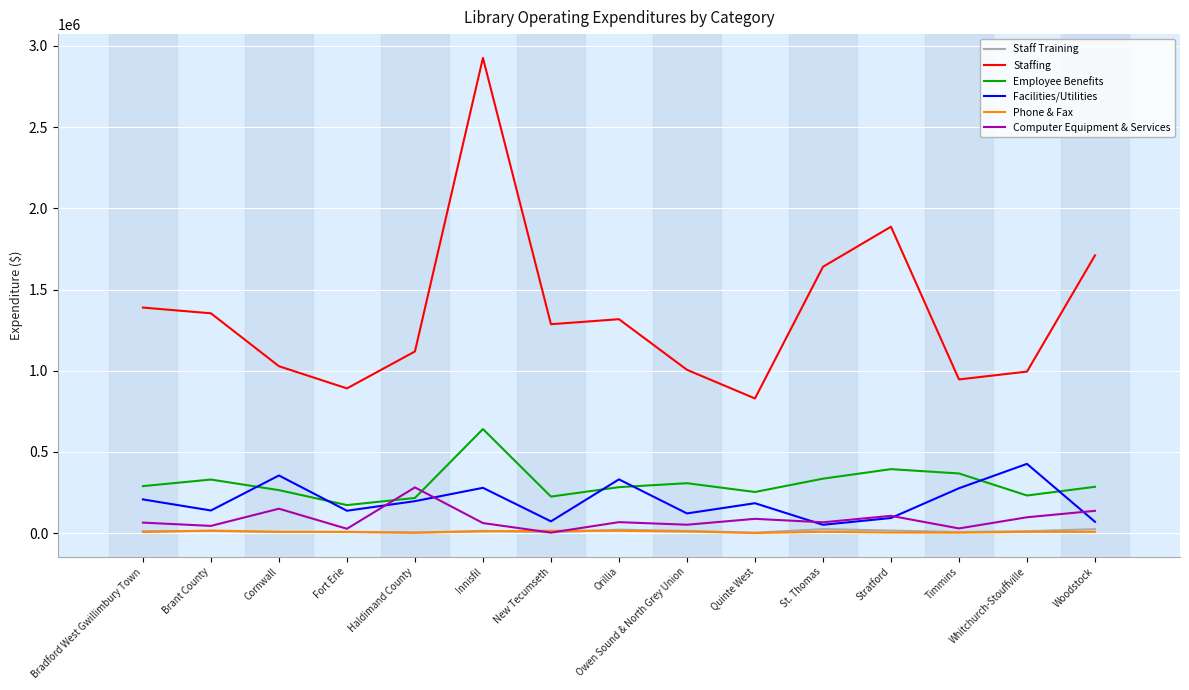

At which label is Staffing closest to 1877826?

Stratford